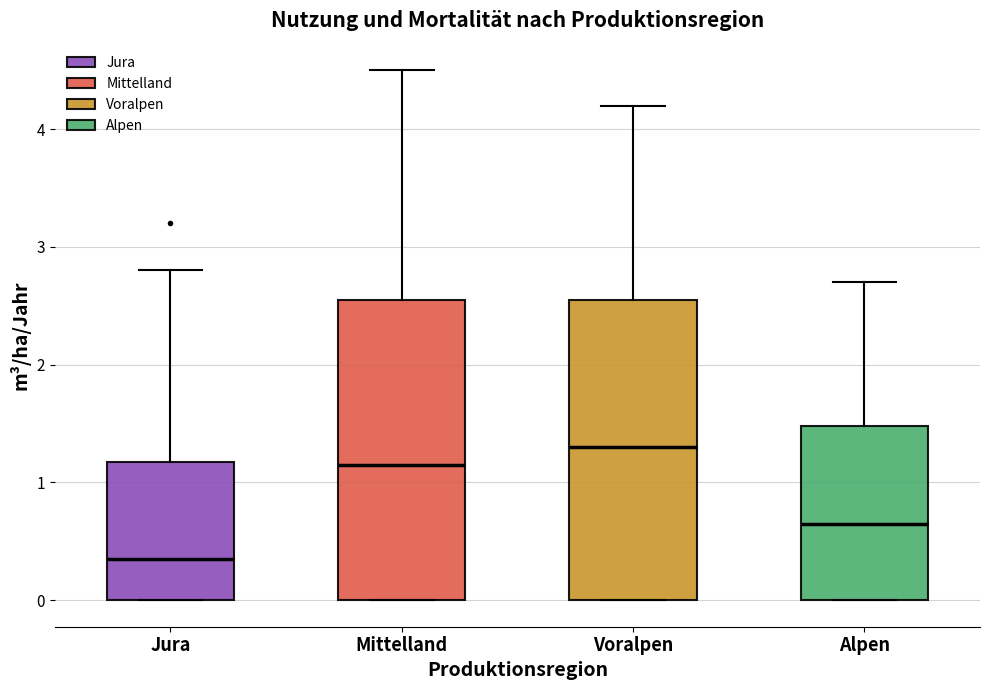

Where does the upper whisker of the box for Mittelland end on the y-axis? The values are not printed on the chart, so give them approximately, as read against the axis.

4.5